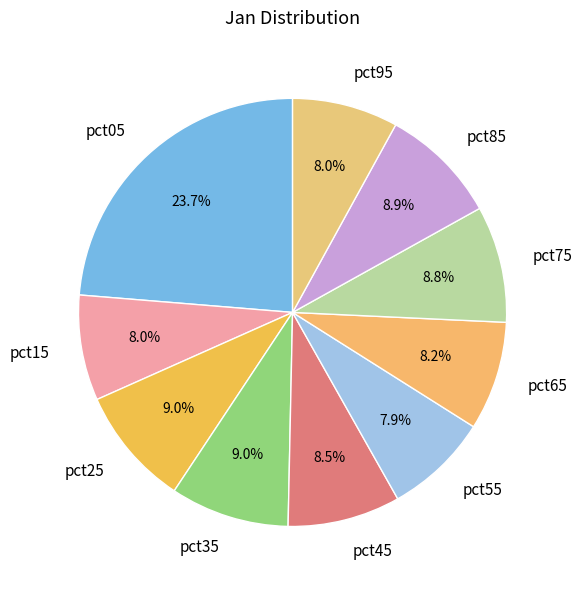

To the nearest percent, what is the difference between the pct85 and pct55 slice percentages?

1%